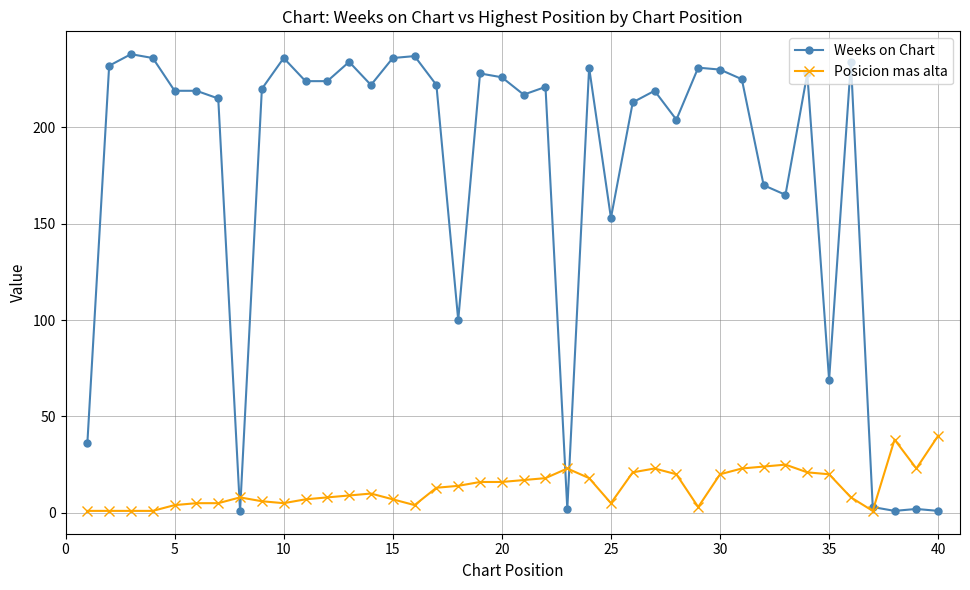

Which series has the largest range (max minus min)?

Weeks on Chart